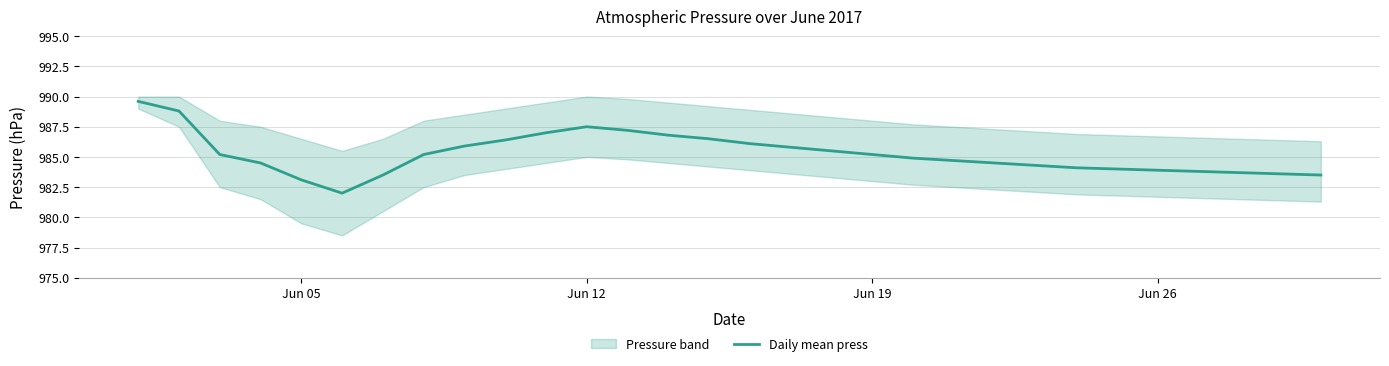

The value of Daily mean press at Jun 12 is 285.4. True or false?

False